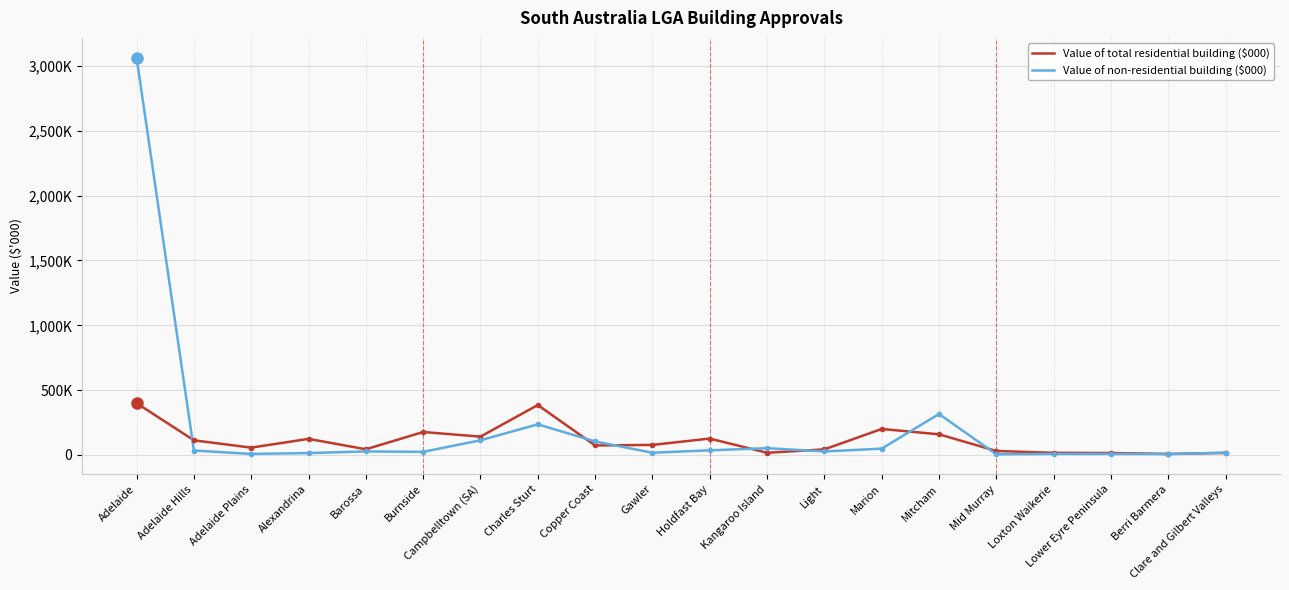

The Value of non-residential building ($000) series shows 85670.1 at Kangaroo Island. True or false?

False